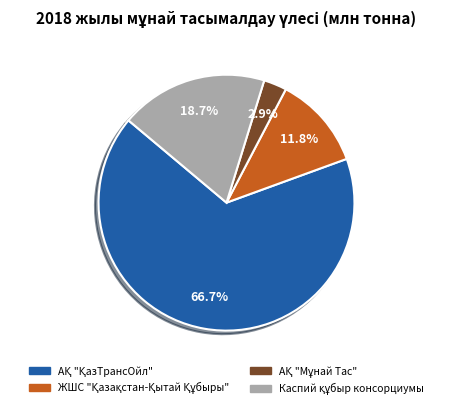

Does any single category account for the majority?

Yes